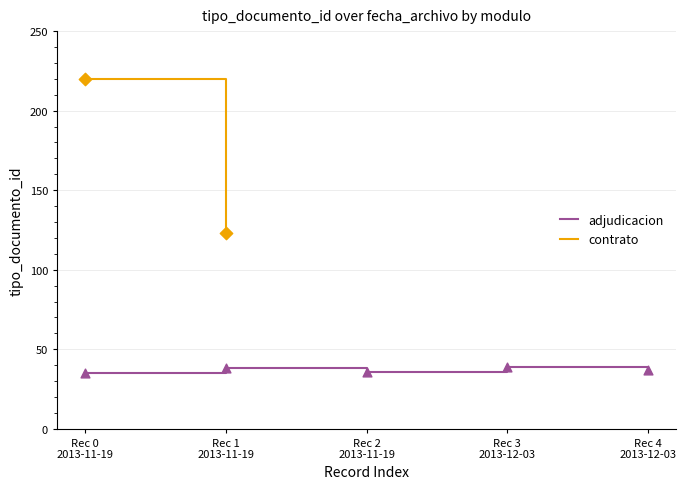

Approximately how many times larger is the value at Rec 1
2013-11-19 compared to Rec 0
2013-11-19?

1.1